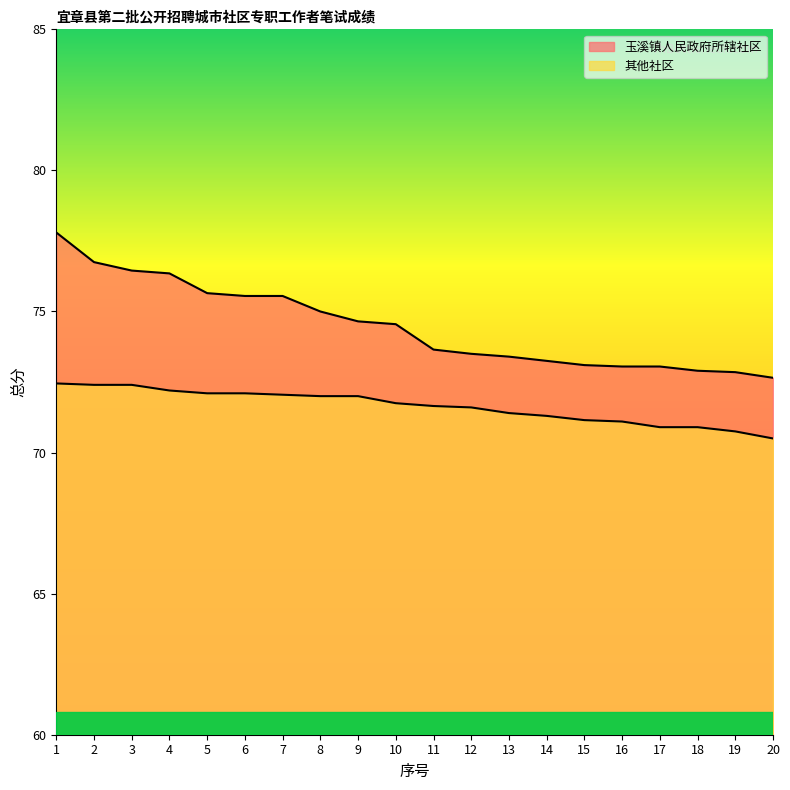

What is the value of the 其他社区 point at the 16th from the left?

71.1